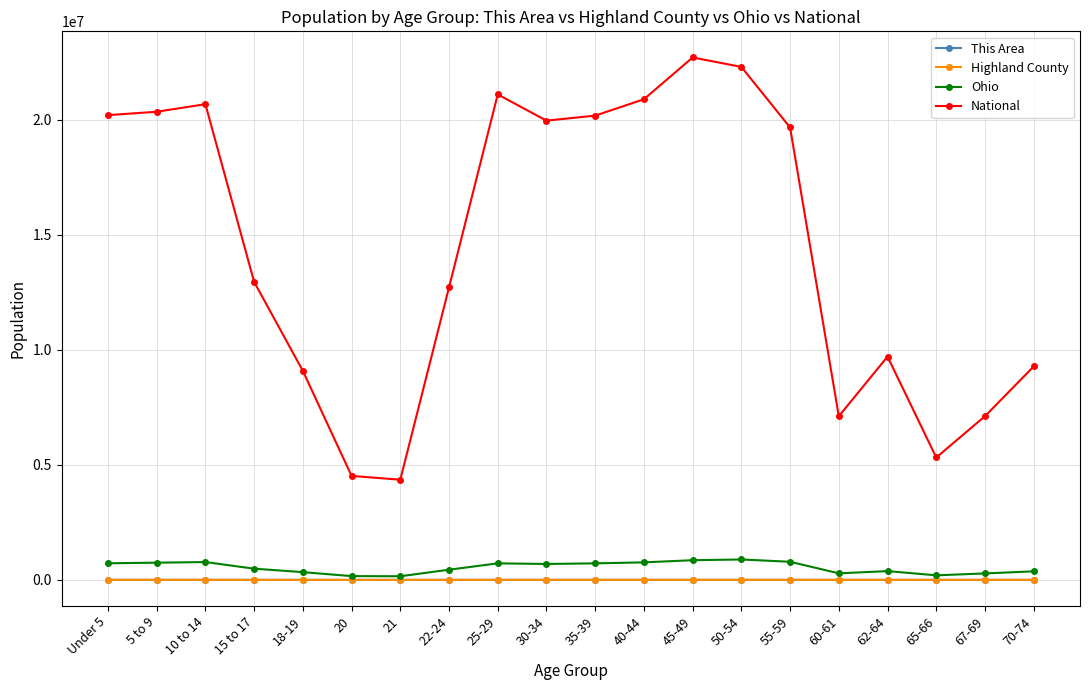

What is the greatest value displayed?

22708591